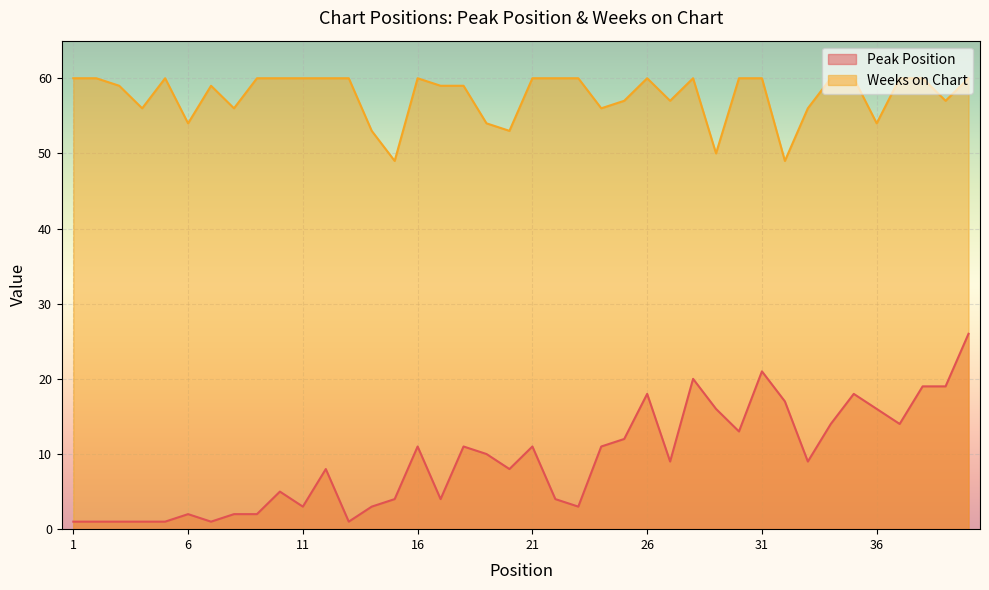

What is the average value of the Peak Position series?

9